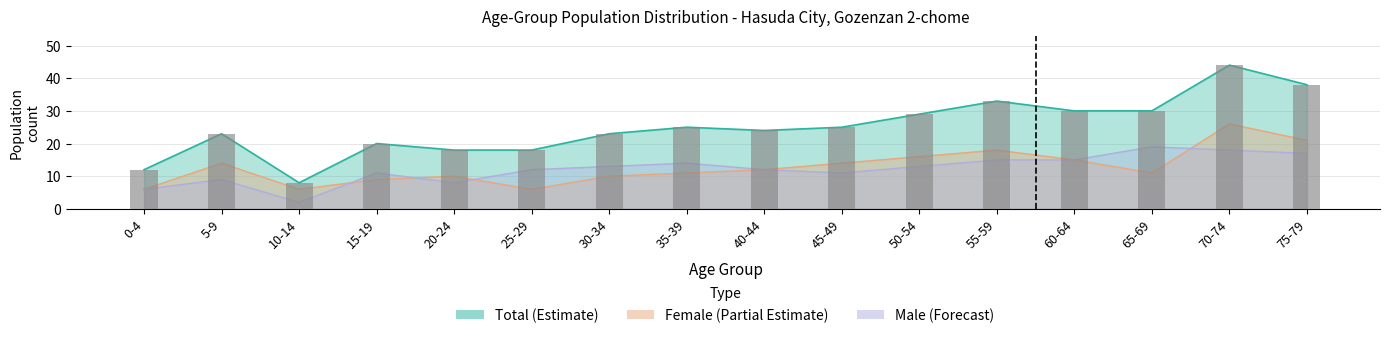

At 15-19, list the series in order from smallest to largest.

Female, Male, Total